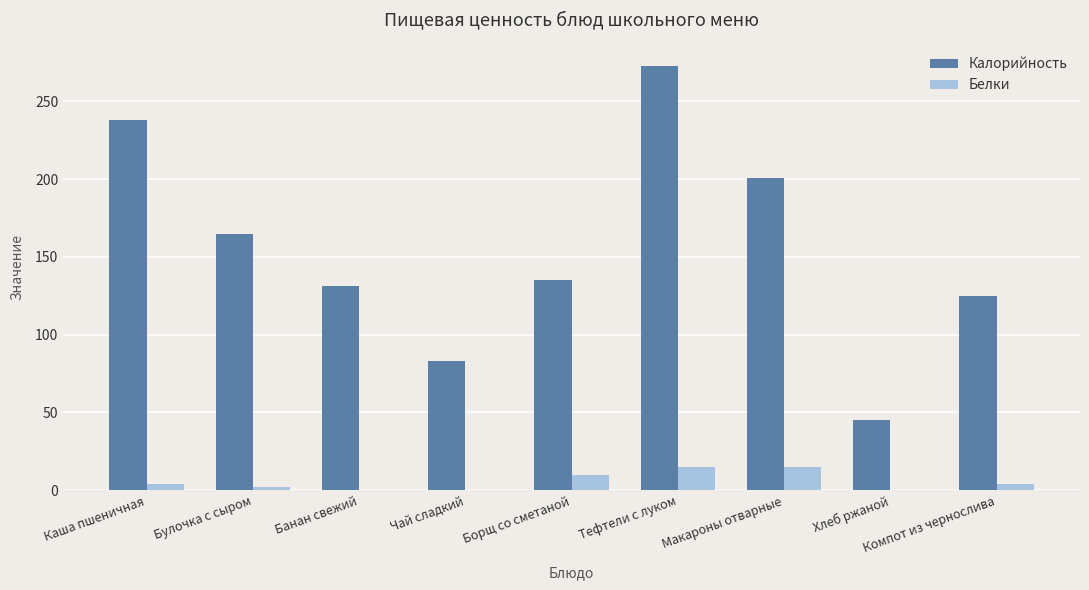

The value of Калорийность at Каша пшеничная is 48. True or false?

False